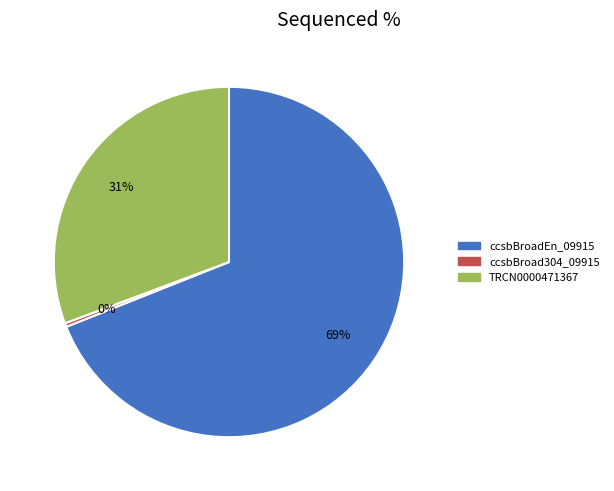

Which has a higher value, ccsbBroadEn_09915 or ccsbBroad304_09915?

ccsbBroadEn_09915